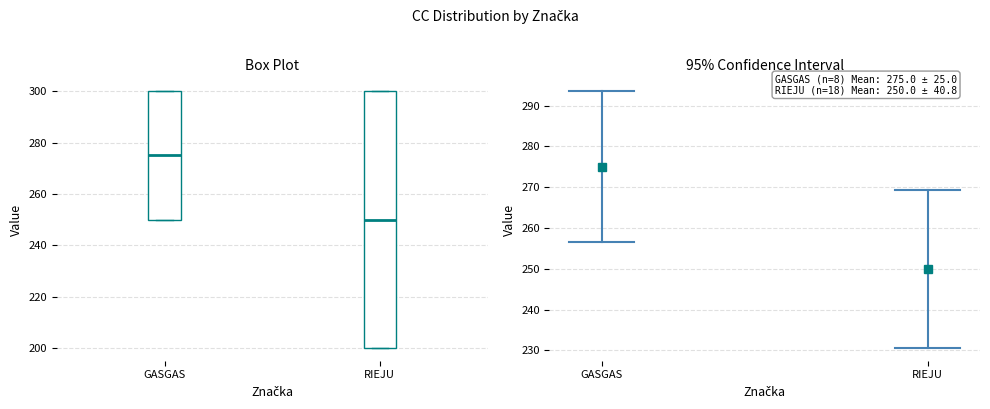

Comparing the boxes themselves (not the whiskers), which one is the tallest?

RIEJU